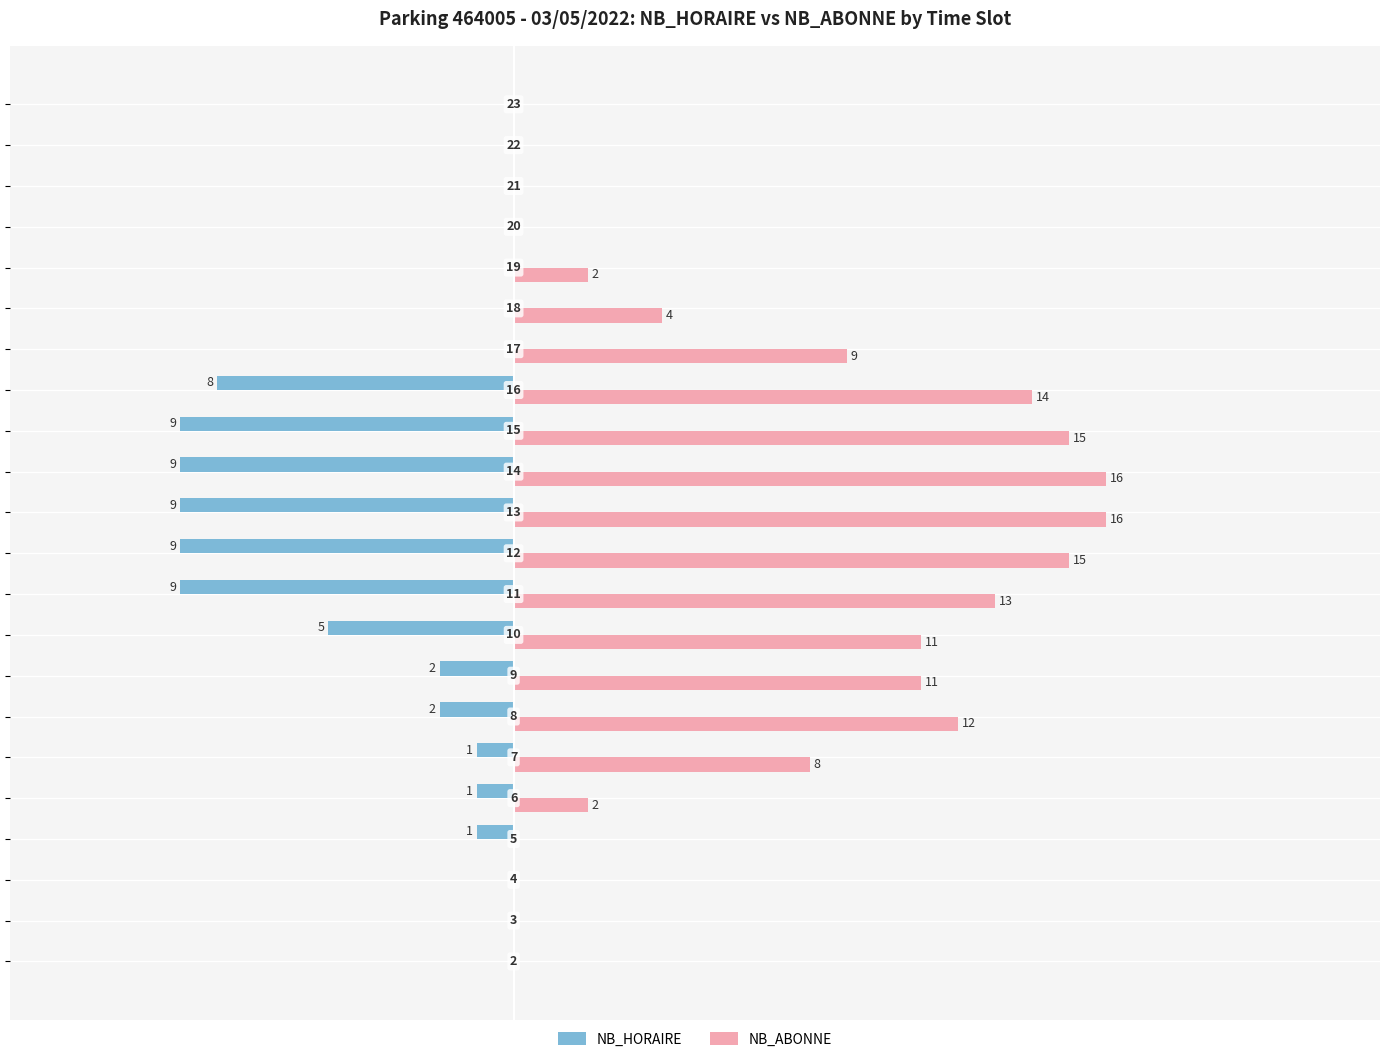

Which series has the largest total across all categories?

NB_ABONNE